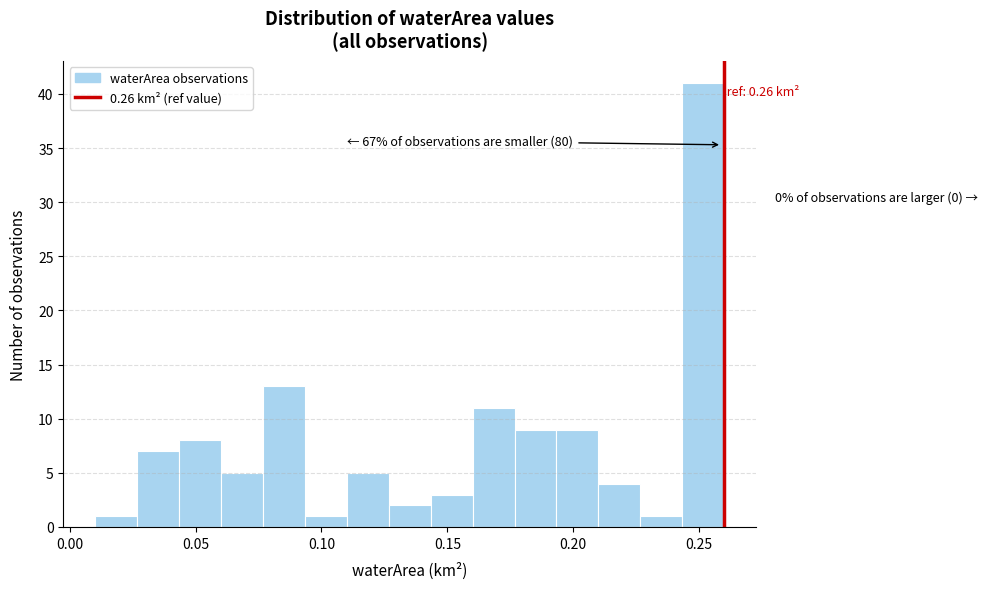

Read against the x-axis, roughly where is the centre of the tallest bar?

0.250